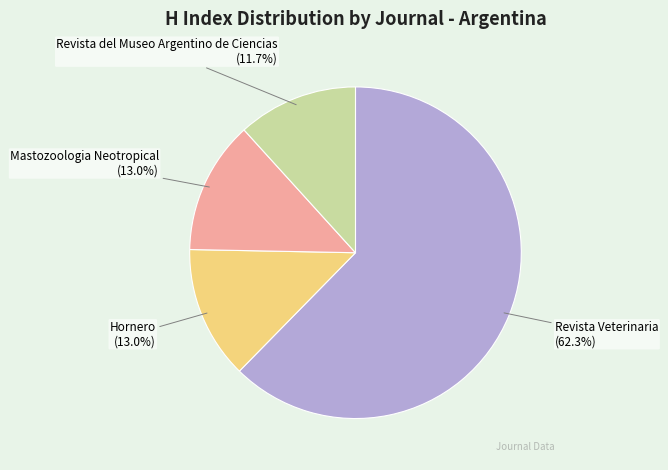

To the nearest percent, what portion does Mastozoologia Neotropical represent?

13%